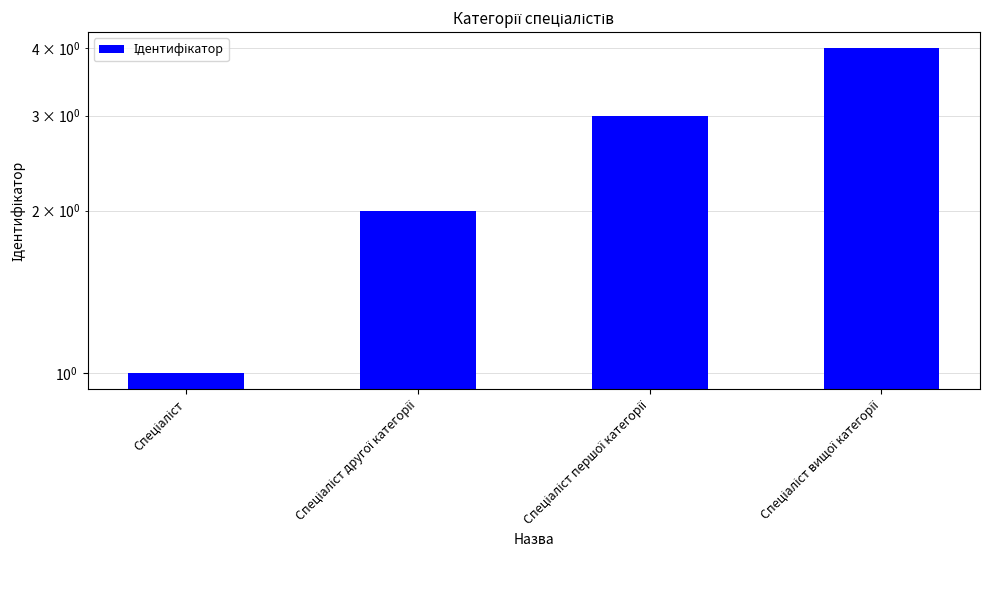

What position from the left is Спеціаліст першої категорії?

3